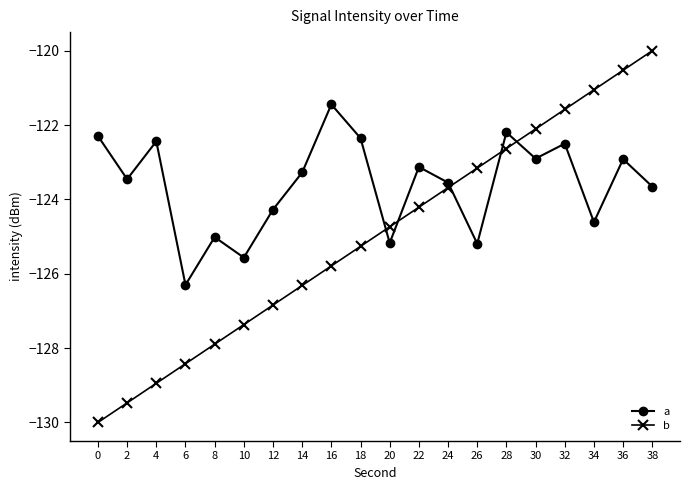

What is the total value across all series at 16?

-247.2